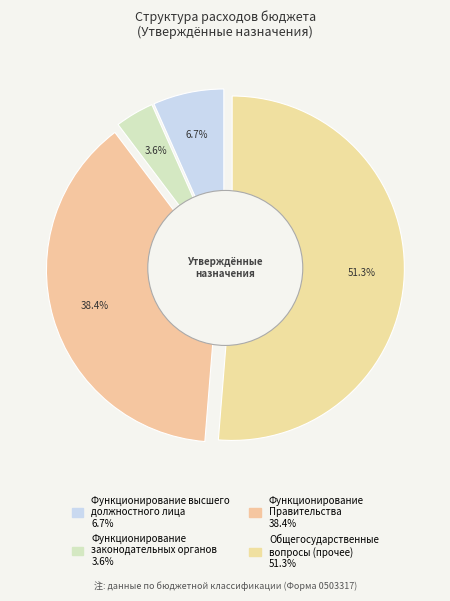

Which slice is the smallest?

Функционирование
законодательных органов